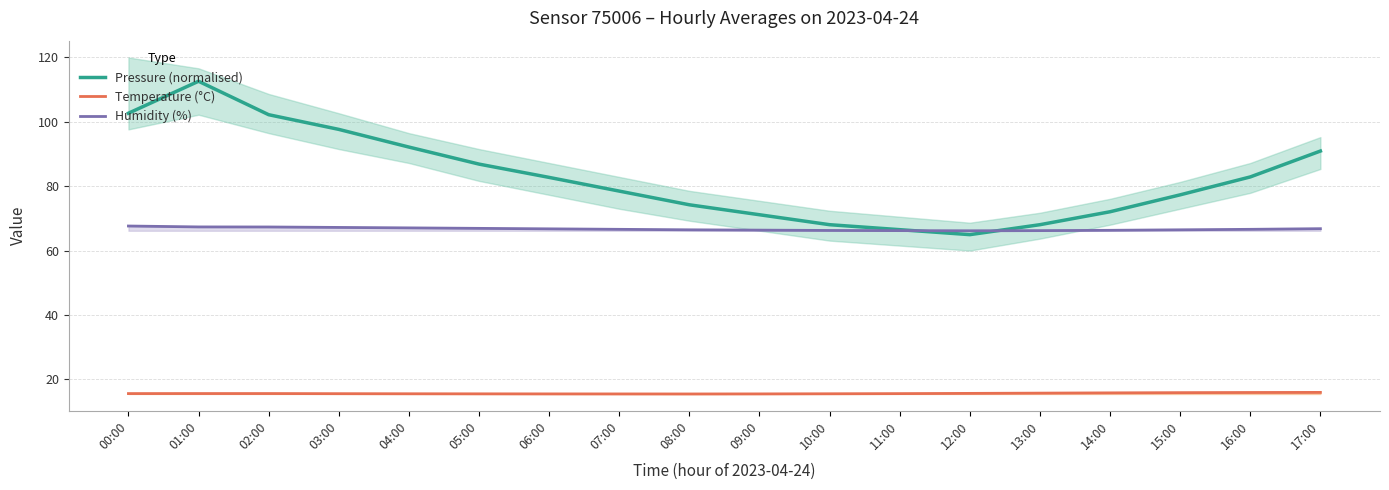

What is the label of the 13th point from the left?

12:00